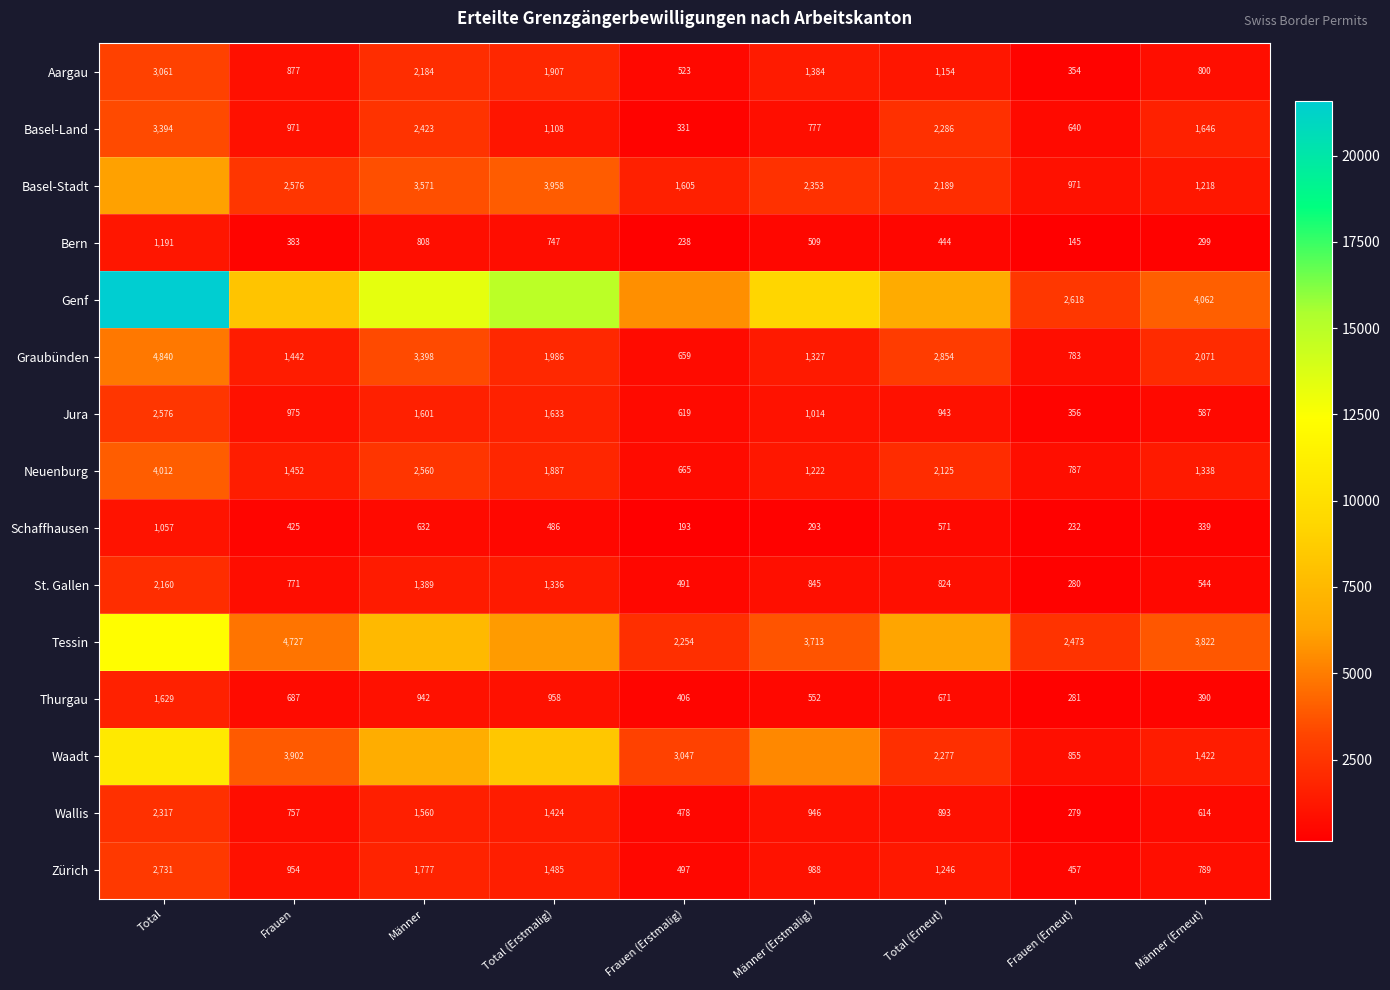

Where is Neuenburg nearest to the value 2338?

Total (Erneut)